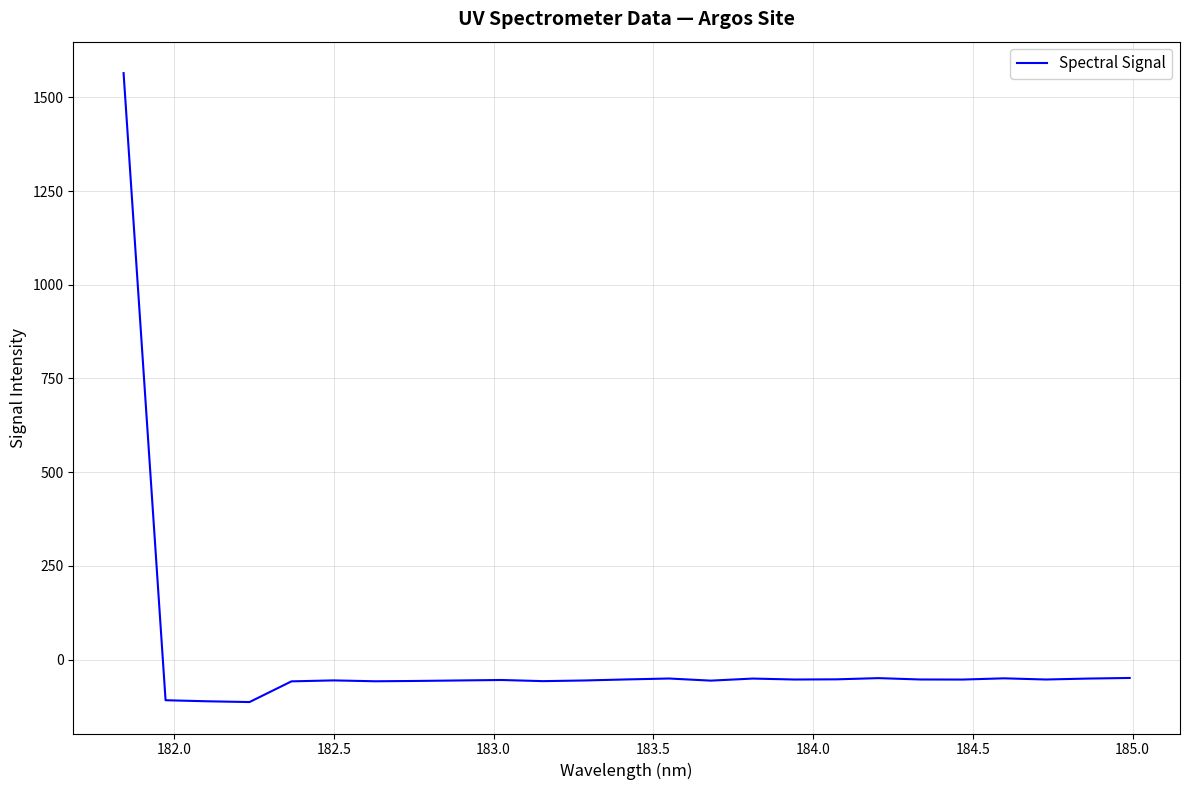

What is the minimum value shown in the chart?

-113.2